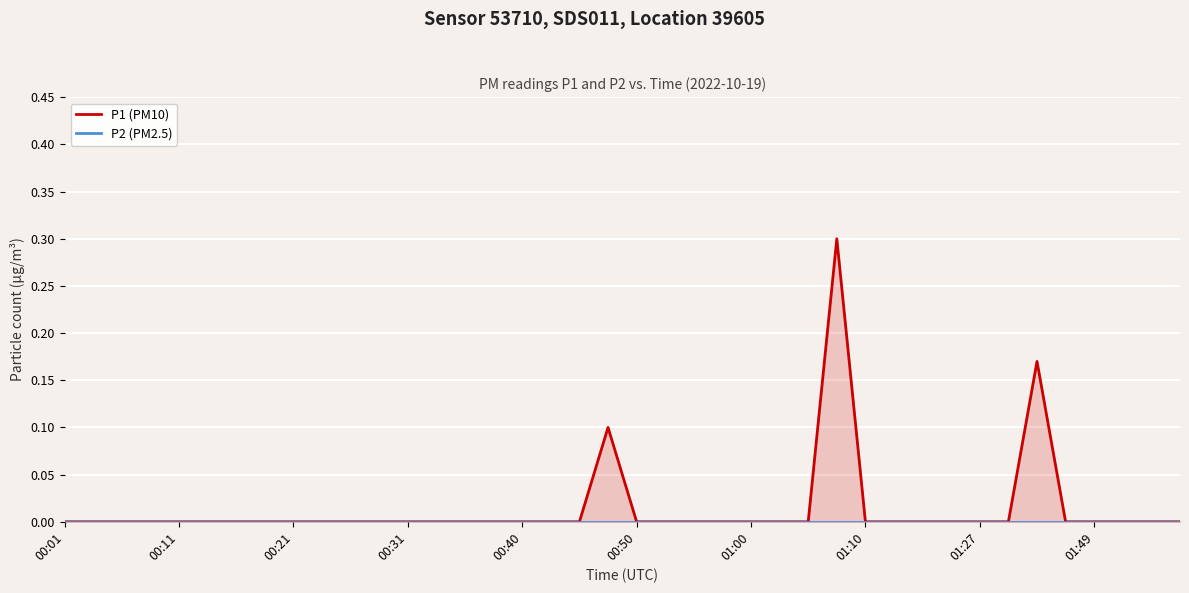

At which category is the sum across all series the highest?

27